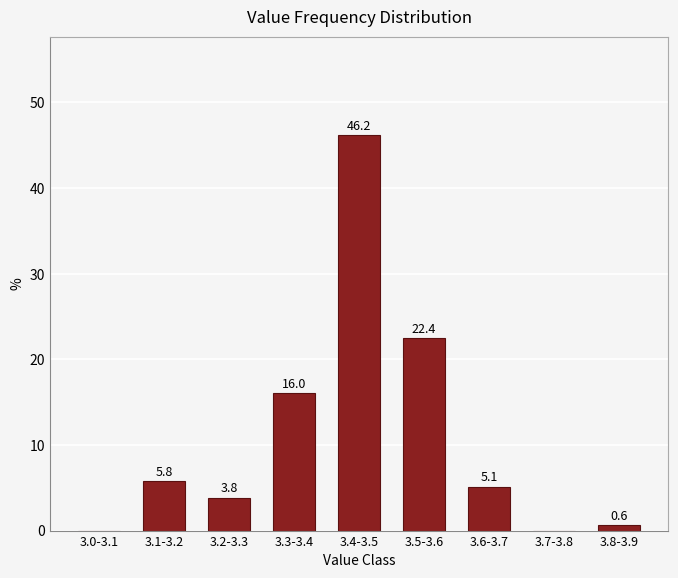

Reading left to right, extract all data points from this chart.

3.0-3.1=0.0	3.1-3.2=5.8	3.2-3.3=3.8	3.3-3.4=16.0	3.4-3.5=46.2	3.5-3.6=22.4	3.6-3.7=5.1	3.7-3.8=0.0	3.8-3.9=0.6